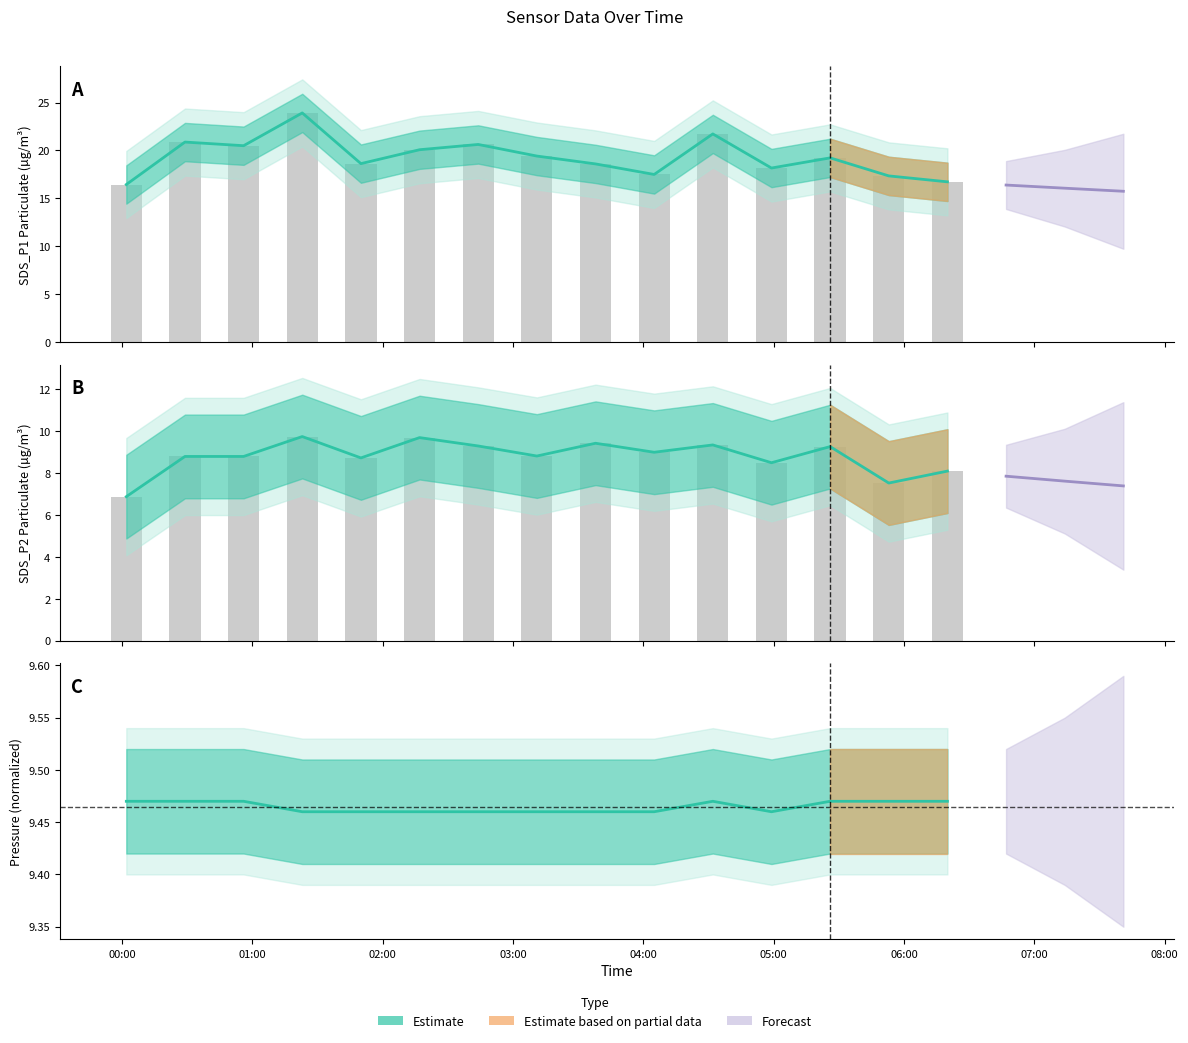

At which label does SDS_P2 Estimate first exceed 8?

01:00